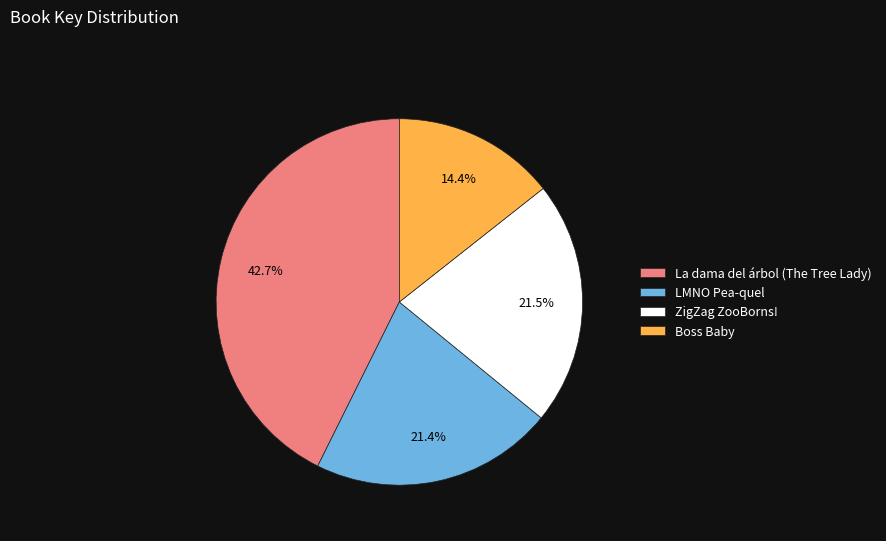

Count the number of slices in the pie.

4